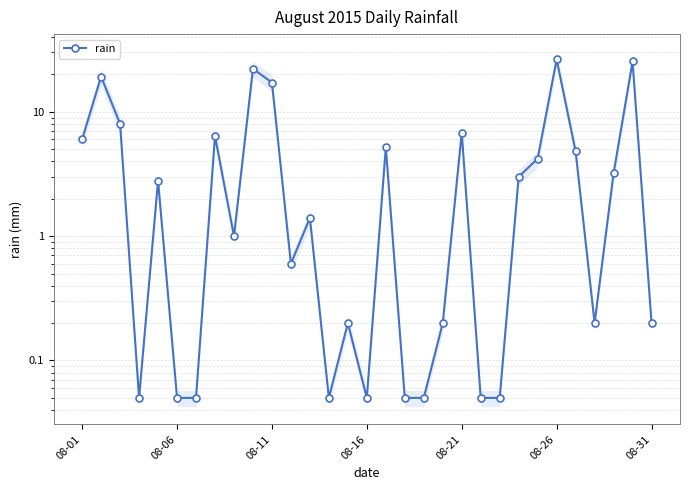

Is this an area chart (filled region under the line)?

No